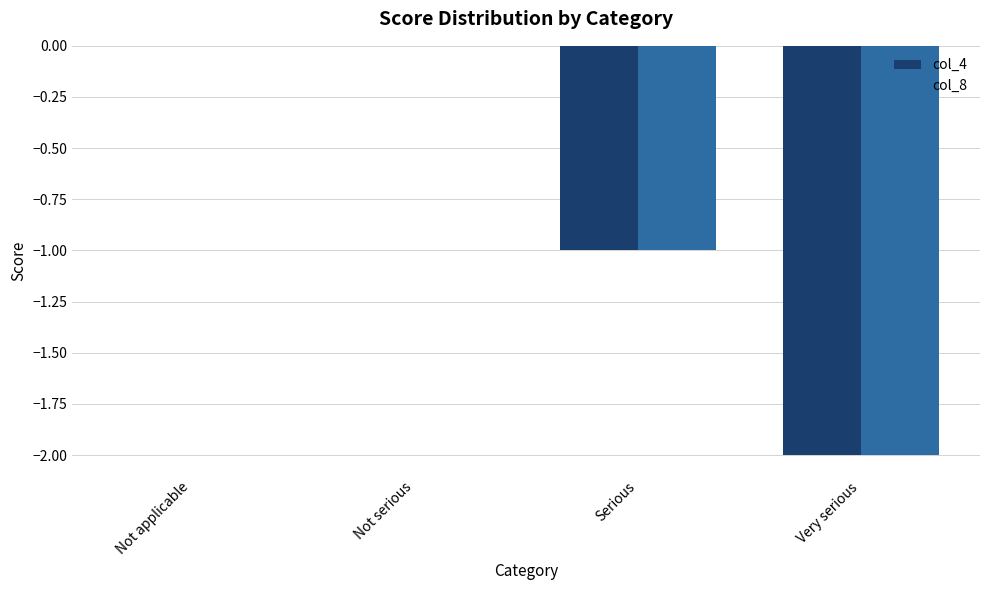

What are all the series names shown in the legend?

col_4, col_8